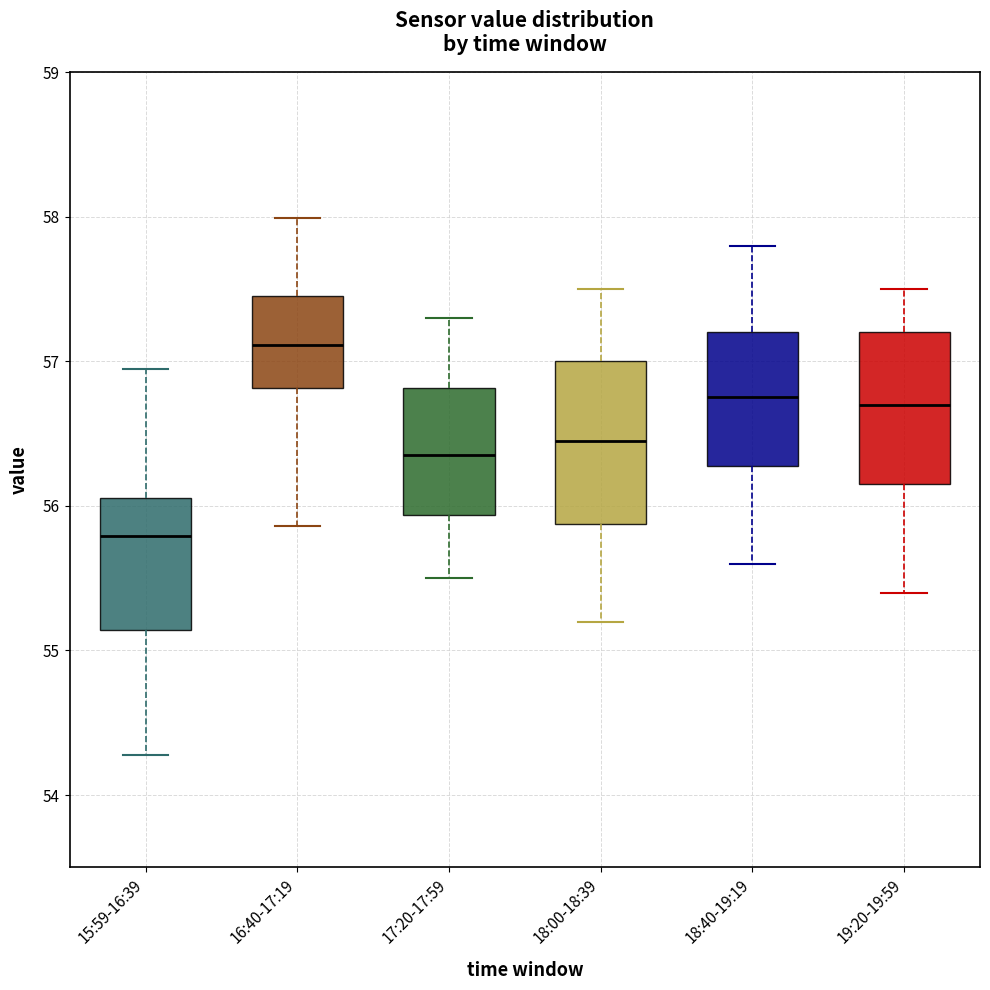

Where is the upper edge of the box for 16:40-17:19 on the y-axis? The values are not printed on the chart, so give them approximately, as read against the axis.

57.5